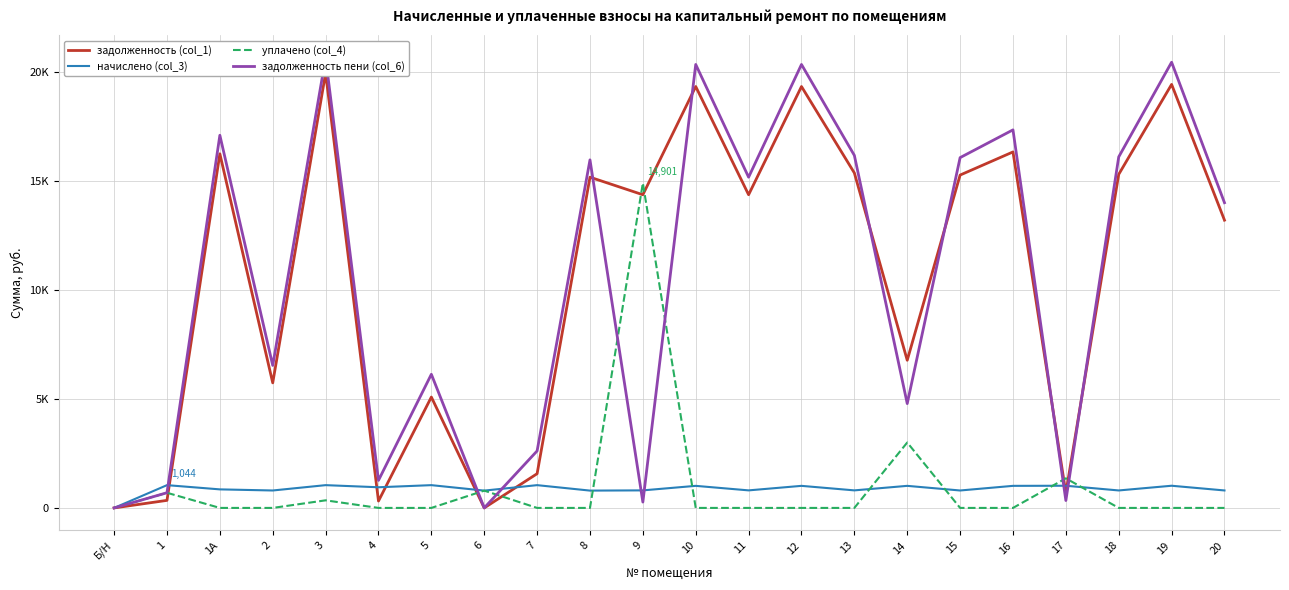

What is the total value across all series at 4?

2526.6